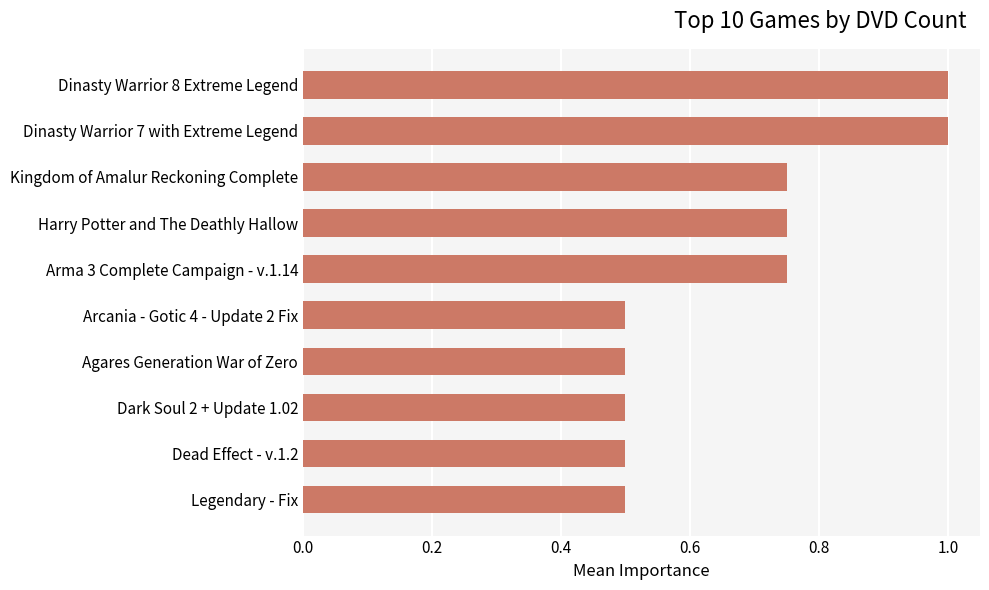

What is the difference between the second highest and minimum values?

0.5